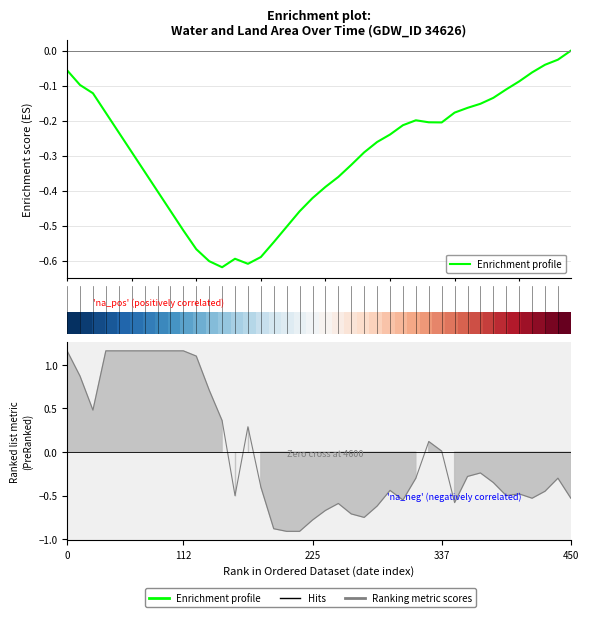

What is the value of the Enrichment profile point at the 1st from the left?

-0.1